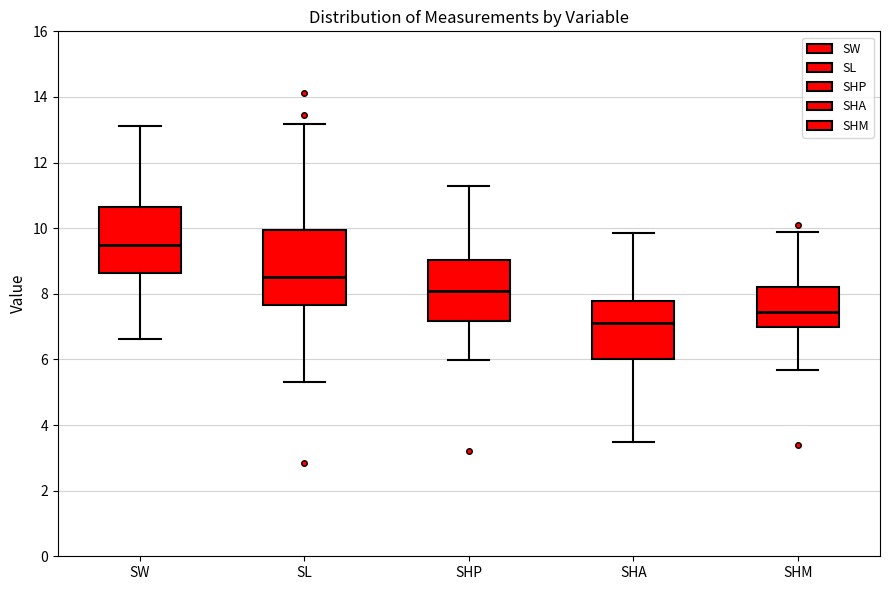

Which box is the tallest, from its lower edge to its upper edge?

SL